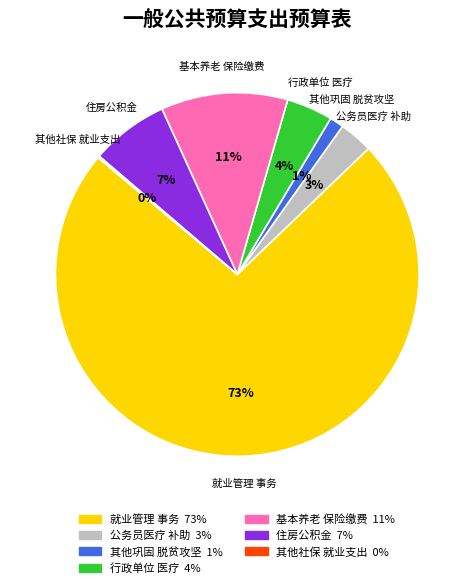

To the nearest percent, what is the average slice percentage?

14%